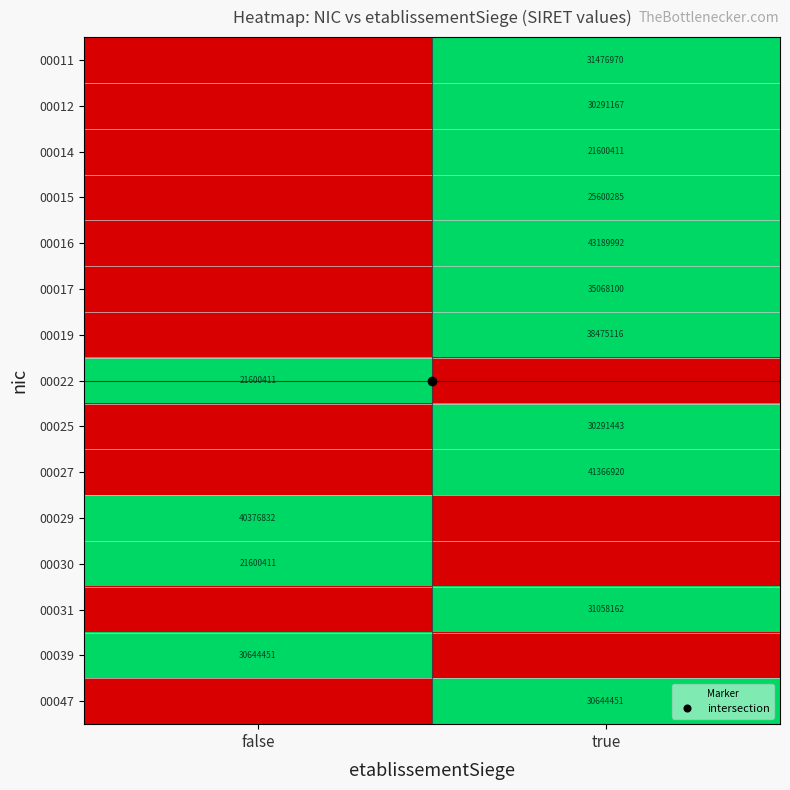

How many categories are shown in the chart?

2